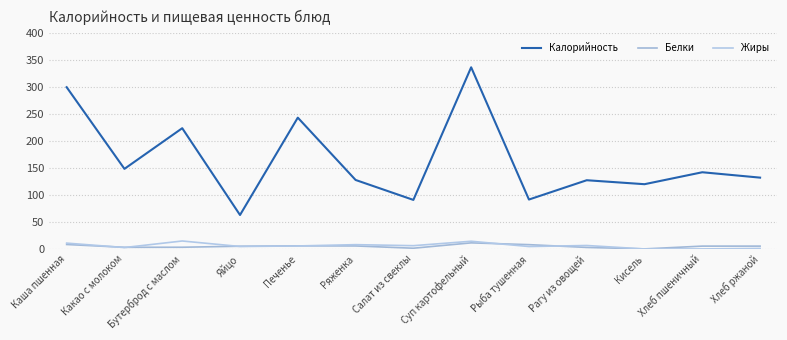

Is it true that Жиры equals -6.8 at Кисель?

False